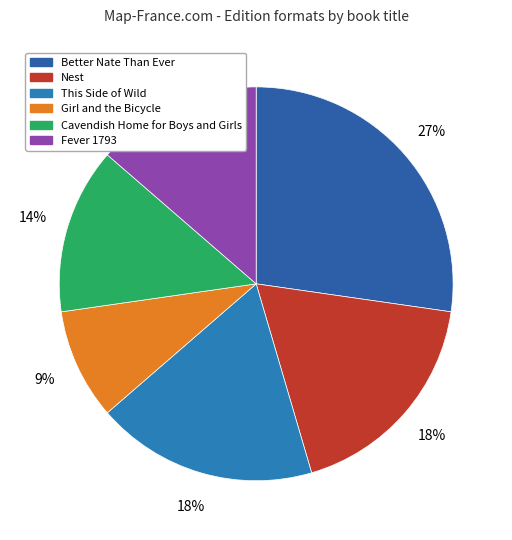

Which category has the biggest portion of the pie?

Better Nate Than Ever